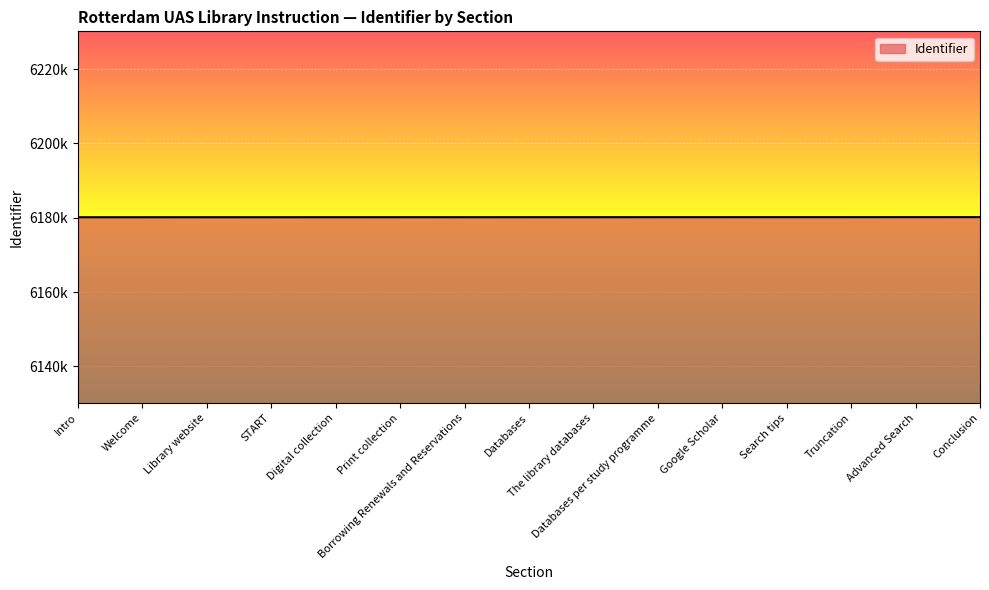

Rank the categories by value from lowest to highest.

Intro, Welcome, Library website, START, Digital collection, Print collection, Borrowing Renewals and Reservations, Databases, The library databases, Databases per study programme, Google Scholar, Search tips, Truncation, Advanced Search, Conclusion